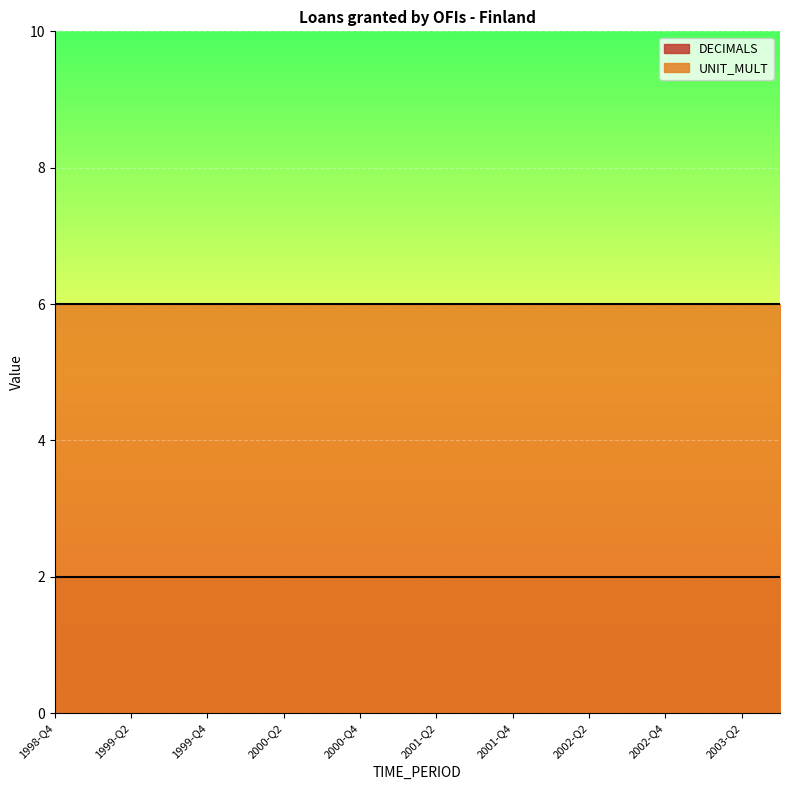

How many lines are shown in the chart?

2